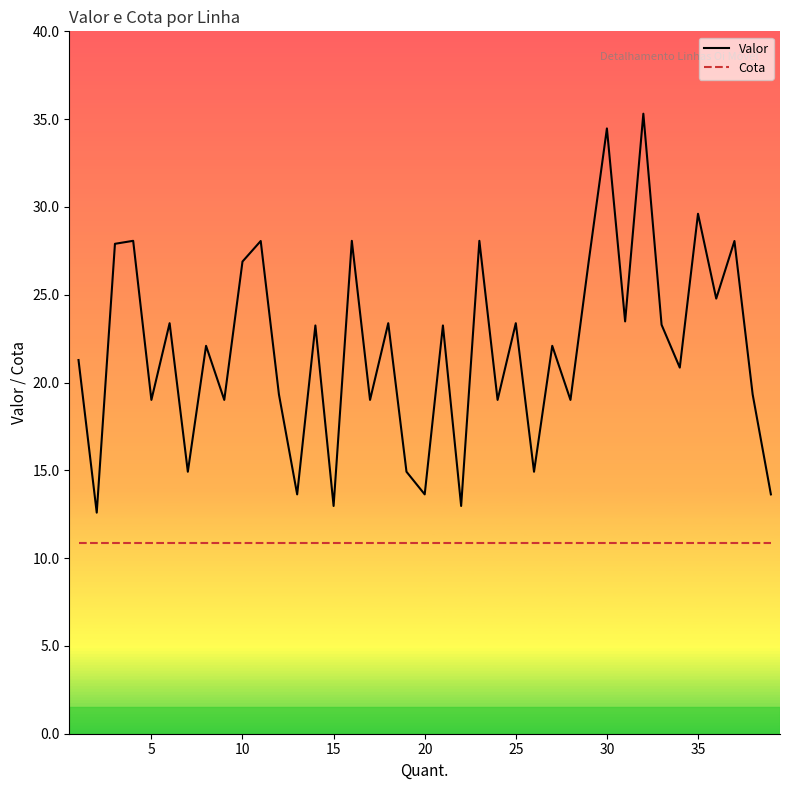

What is the difference between the maximum and minimum values in the Valor series?

22.7